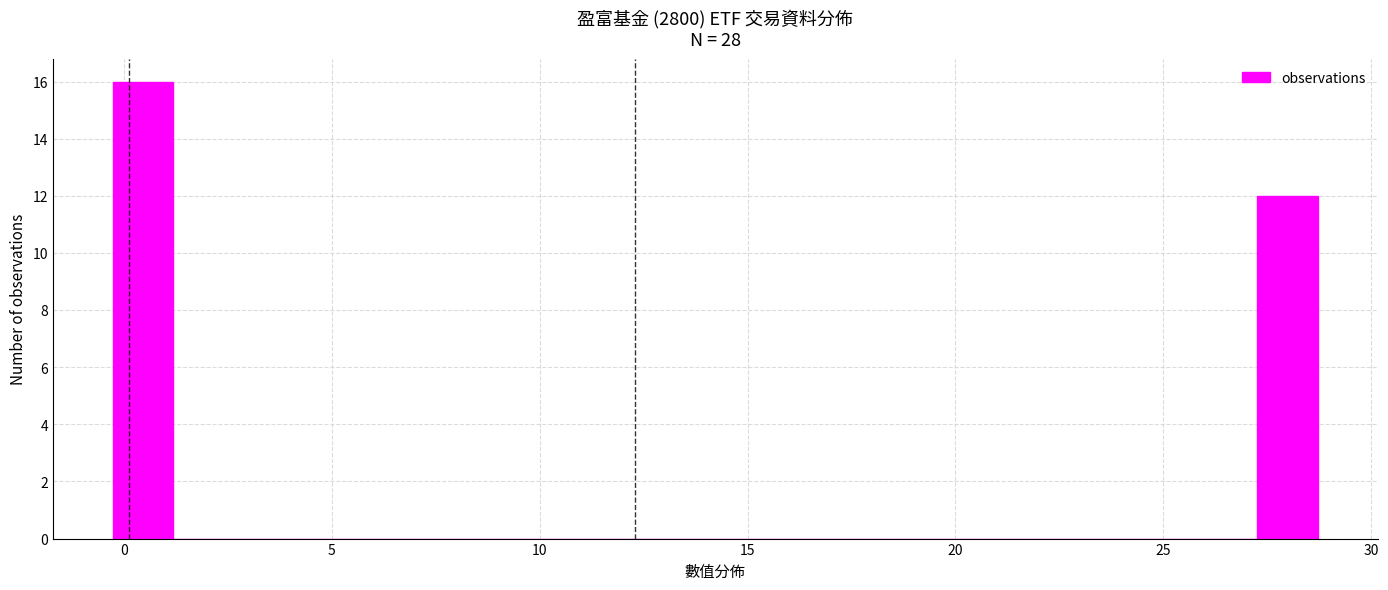

Around what value on the x-axis is the tallest bar? Give the approximate position of its centre, as read against the axis.

0.5